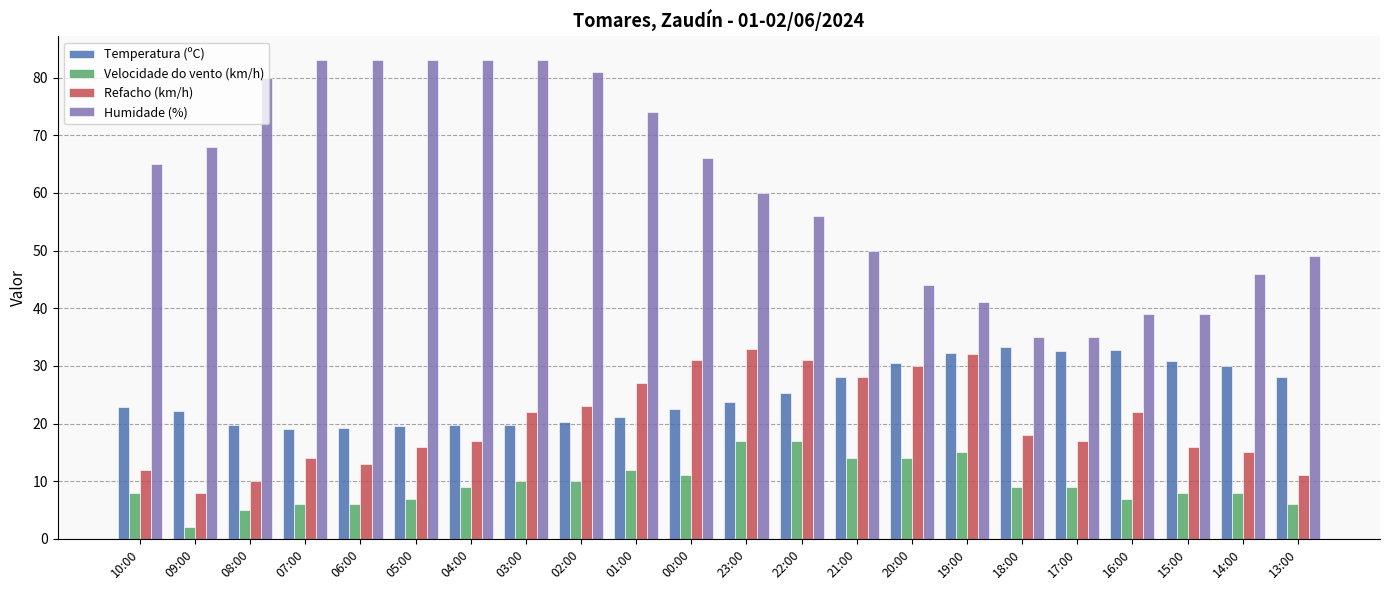

Is the value of Velocidade do vento (km/h) at 14:00 greater than the value of Temperatura (ºC) at 04:00?

No